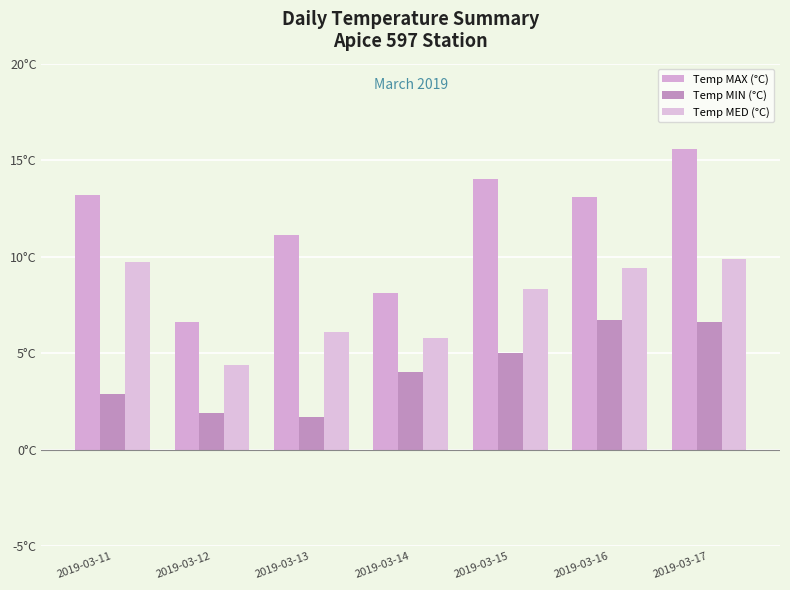

What are all the series names shown in the legend?

Temp MAX (°C), Temp MIN (°C), Temp MED (°C)